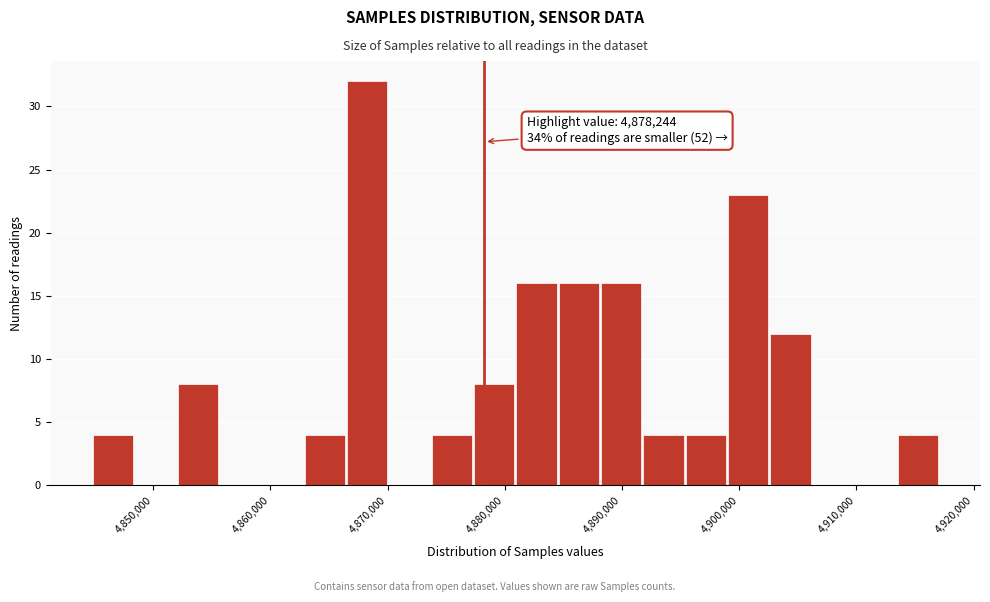

Read against the x-axis, roughly where is the centre of the tallest bar?

4868000